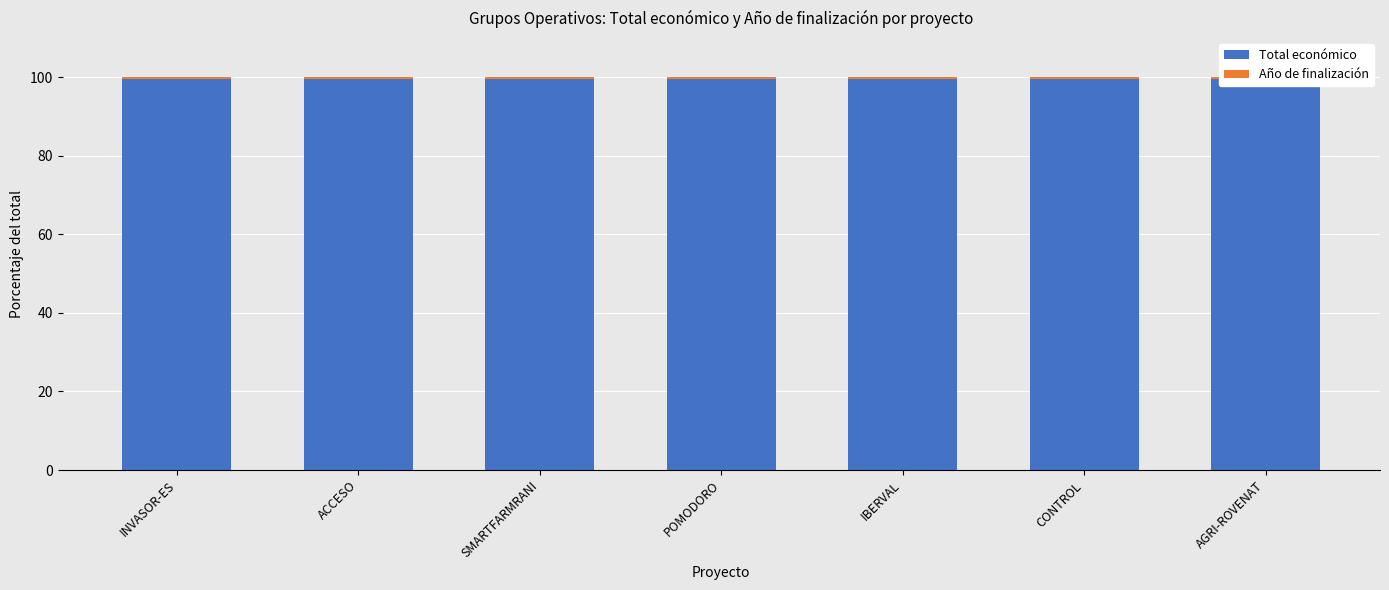

What are all the series names shown in the legend?

Total económico, Año de finalización